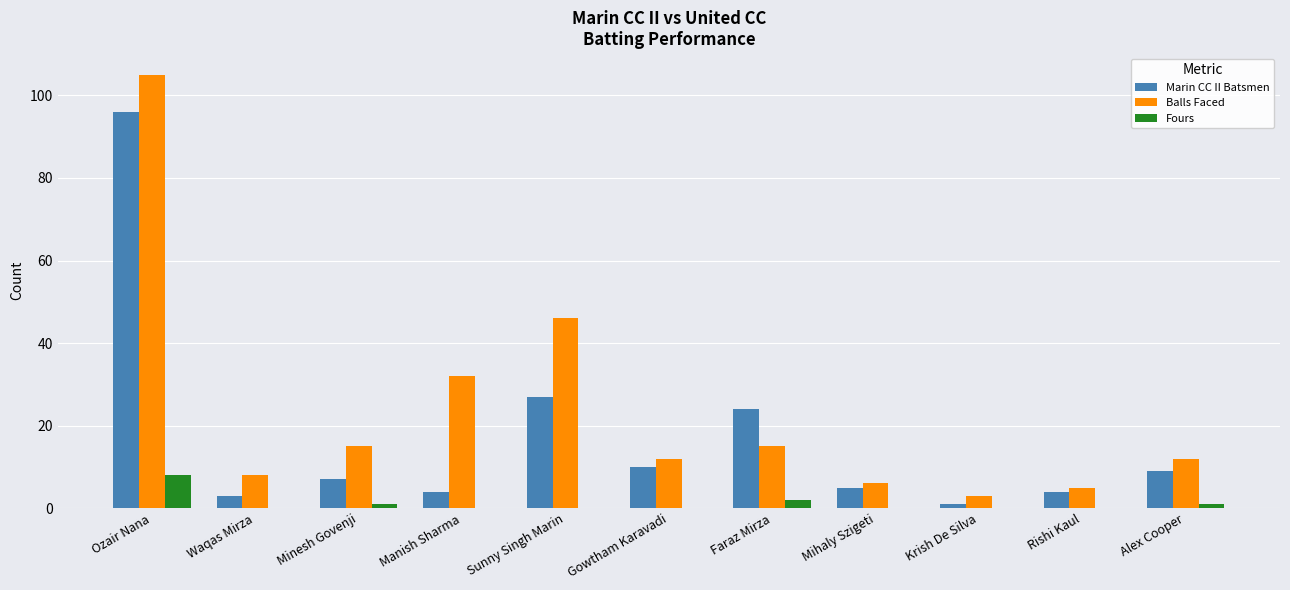

Which series changed the most between Minesh Govenji and Faraz Mirza?

Marin CC II Batsmen